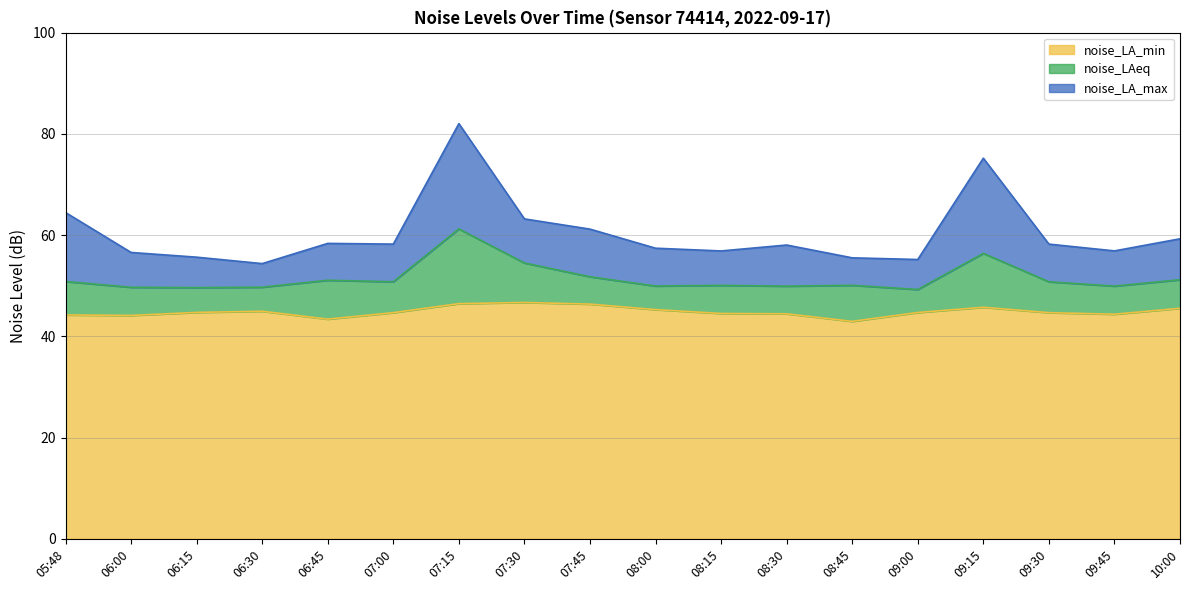

The noise_LAeq series shows 49.7 at 06:00. True or false?

True